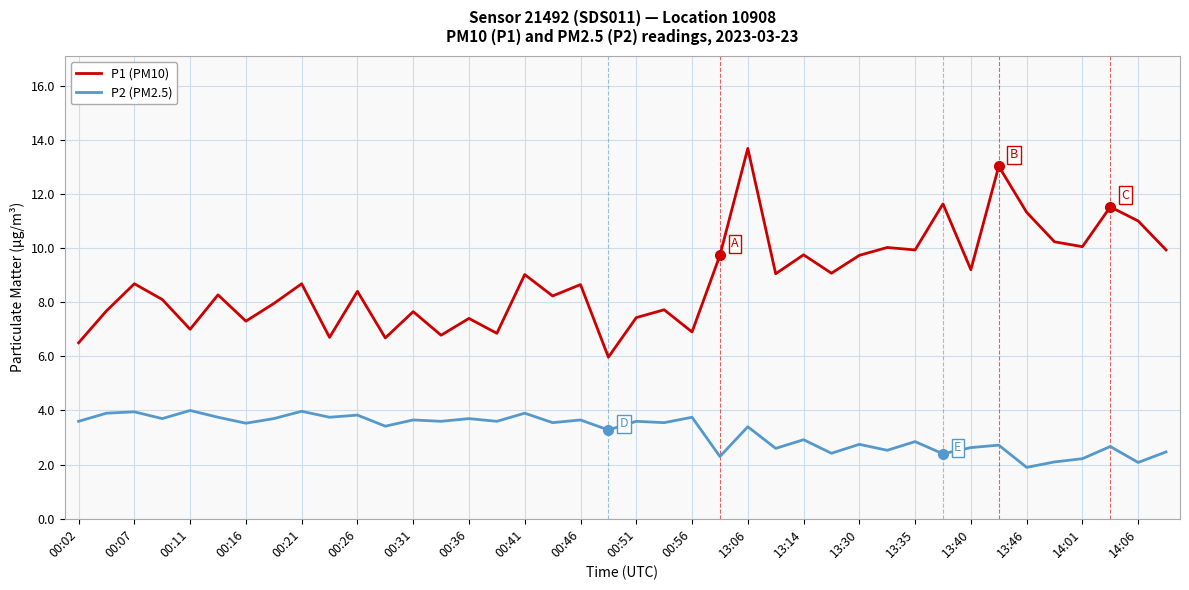

Which series has the widest spread of values?

P1 (PM10)